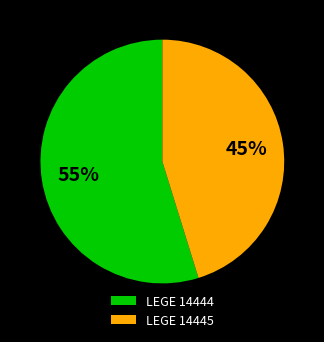

True or false: LEGE 14445 accounts for 52% of the total.

False